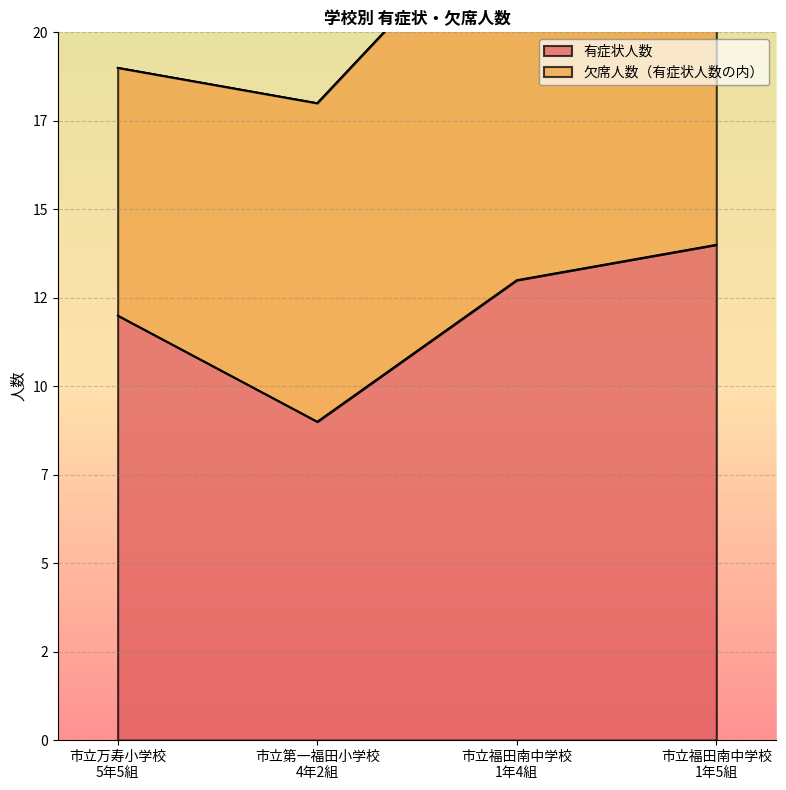

Rank the categories by value from highest to lowest.

市立福田南中学校
1年5組, 市立福田南中学校
1年4組, 市立万寿小学校
5年5組, 市立第一福田小学校
4年2組